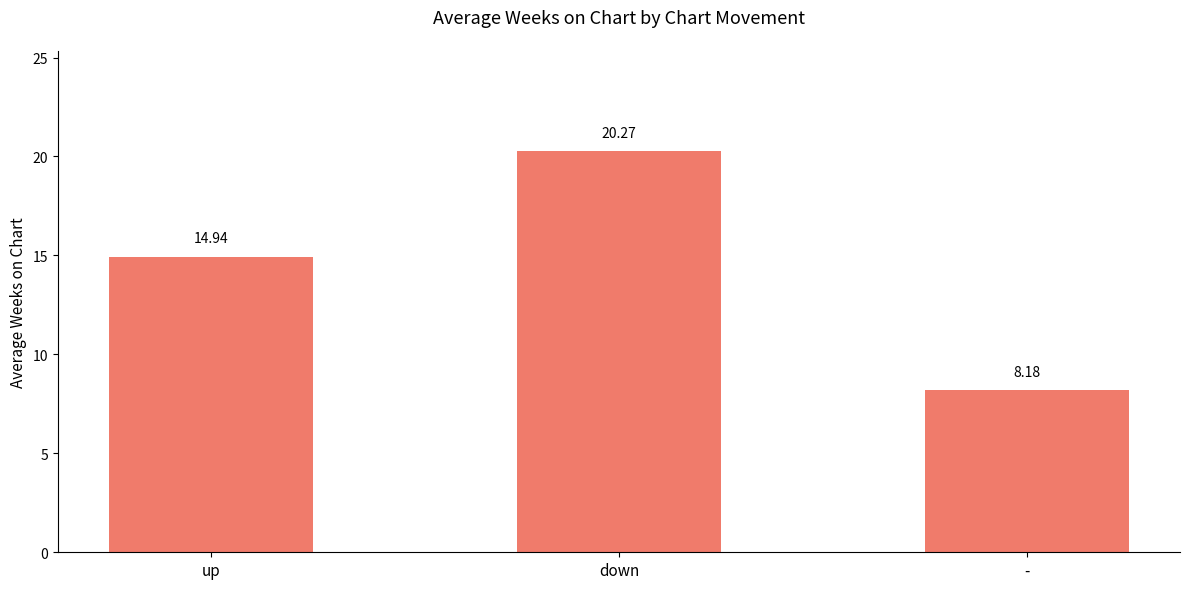

What is the sum of the values at - and down?

28.5